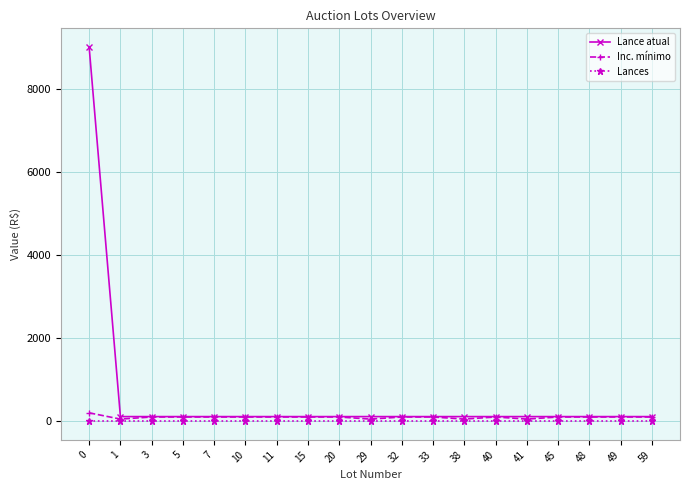

The Lances series shows 0 at 15. True or false?

True